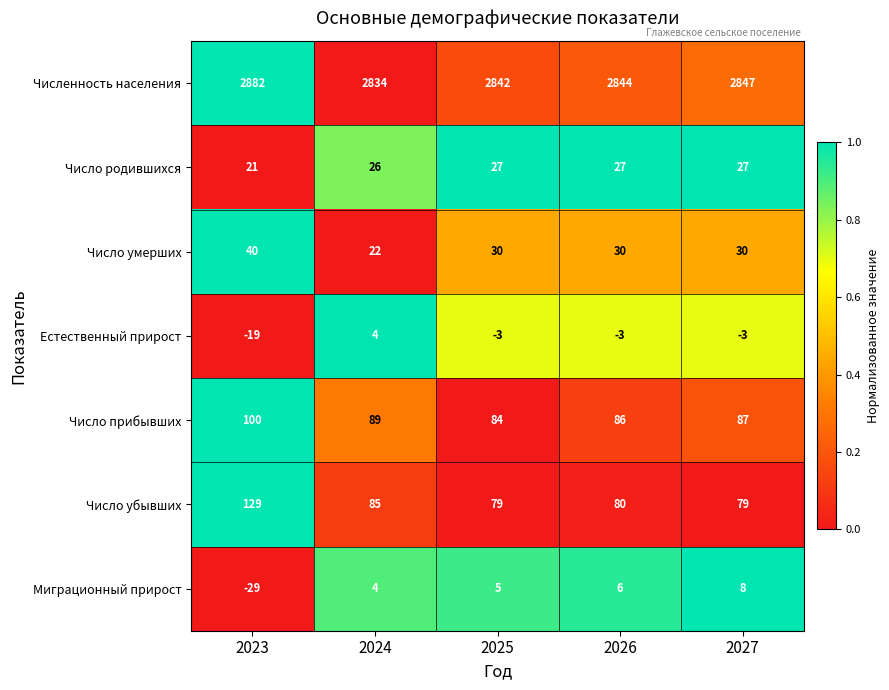

Is it true that Число убывших equals 32 at 2024?

False